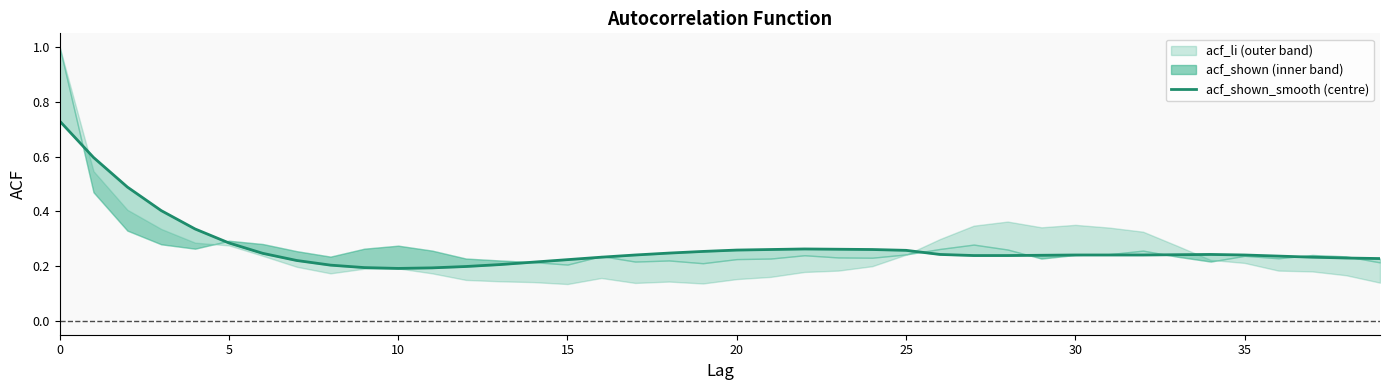

True or false: there are more than 0 points higher than both neighbors.

True